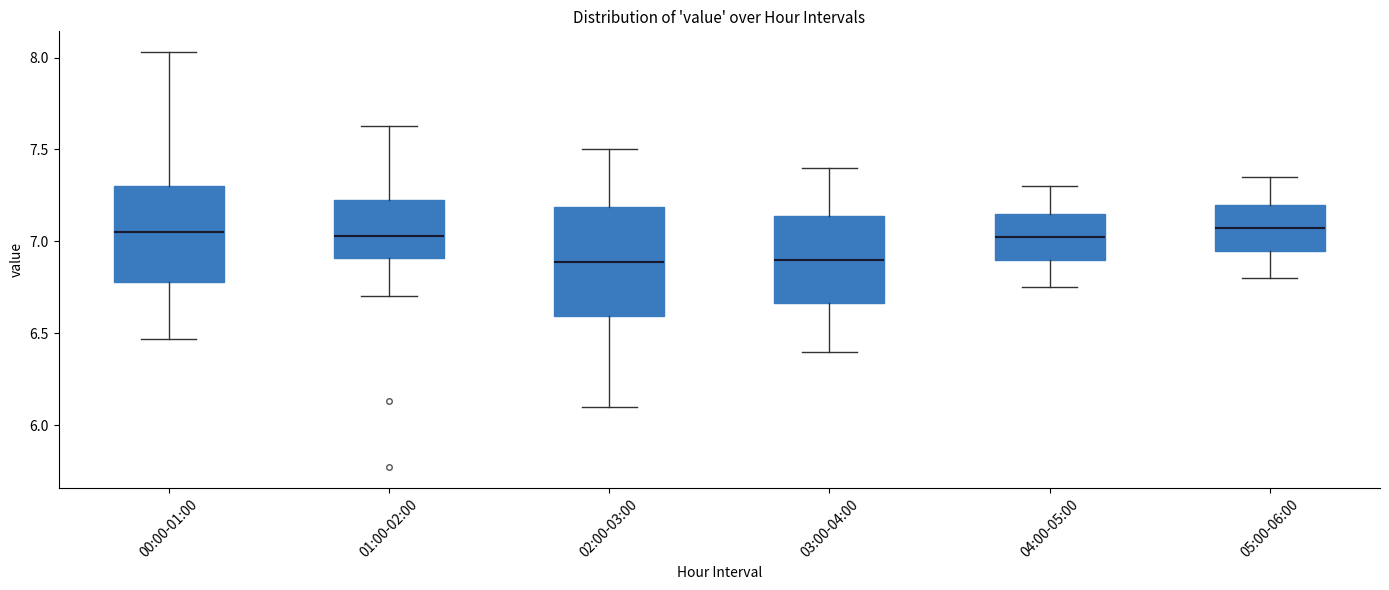

Reading left to right, transcribe this box plot: for each box, give where its median line is, the range the box spans, and where its two whiskers end, as read against the y-axis. The values are not printed on the chart, so give them approximately, as read against the axis.

00:00-01:00: median 7.05, box 6.80 to 7.30, whiskers 6.45 to 8.05
01:00-02:00: median 7.05, box 6.90 to 7.20, whiskers 6.70 to 7.65
02:00-03:00: median 6.90, box 6.60 to 7.20, whiskers 6.10 to 7.50
03:00-04:00: median 6.90, box 6.65 to 7.15, whiskers 6.40 to 7.40
04:00-05:00: median 7.05, box 6.90 to 7.15, whiskers 6.75 to 7.30
05:00-06:00: median 7.10, box 6.95 to 7.20, whiskers 6.80 to 7.35